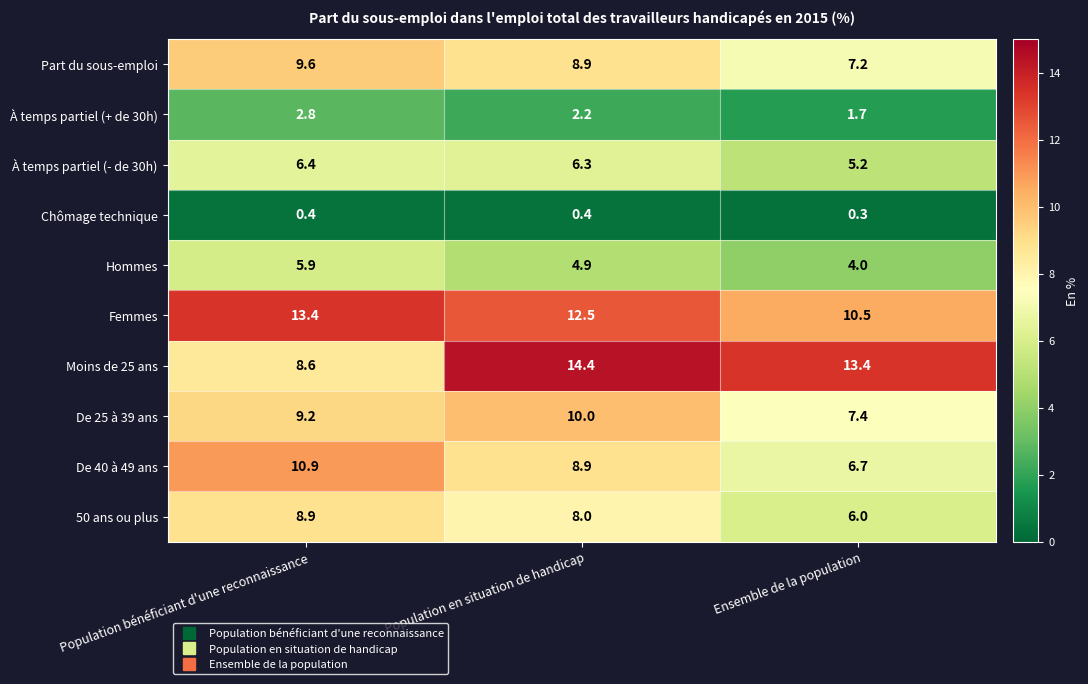

List the series in order of their peak value, highest first.

Moins de 25 ans, Femmes, De 40 à 49 ans, De 25 à 39 ans, Part du sous-emploi, 50 ans ou plus, À temps partiel (- de 30h), Hommes, À temps partiel (+ de 30h), Chômage technique